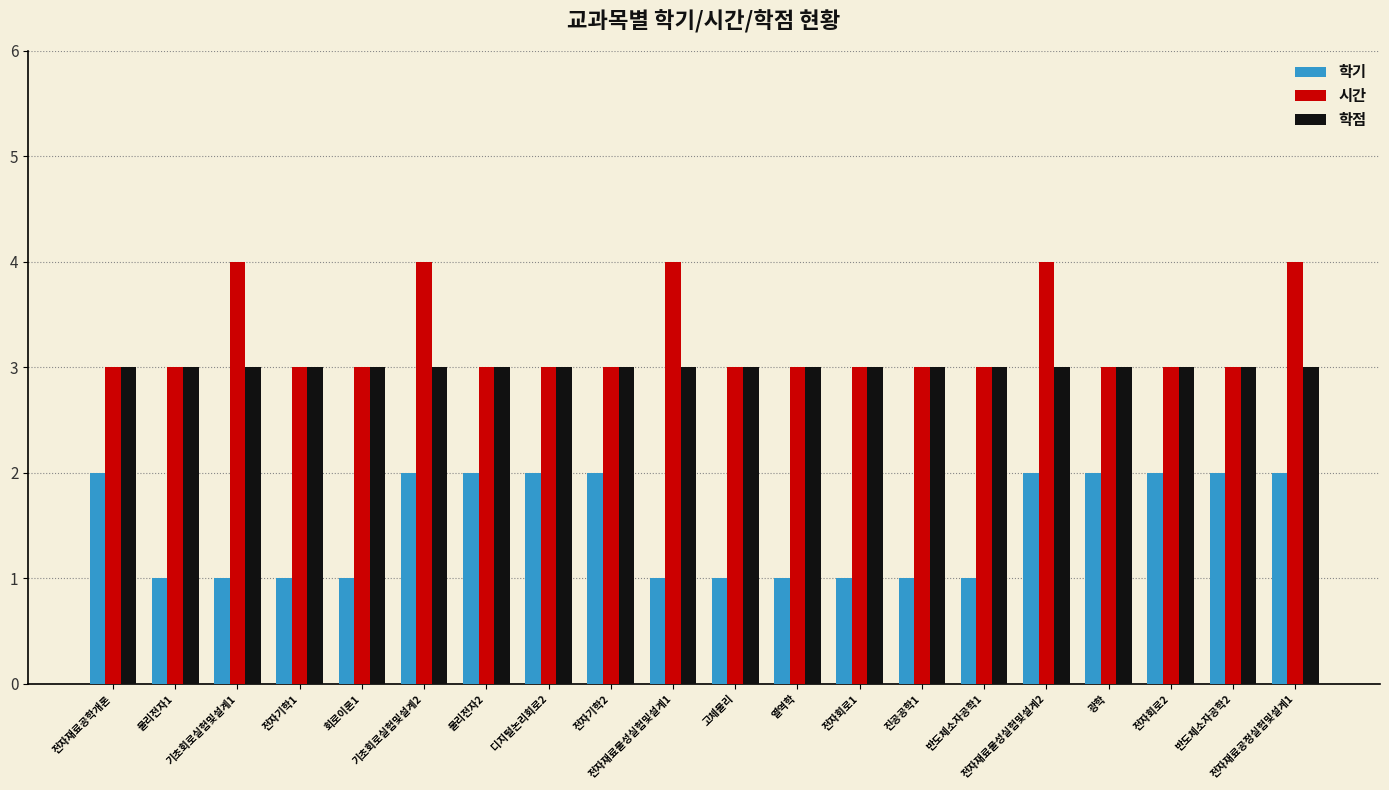

Is the value of 학기 at 전자회로2 greater than the value of 학점 at 반도체소자공학2?

No